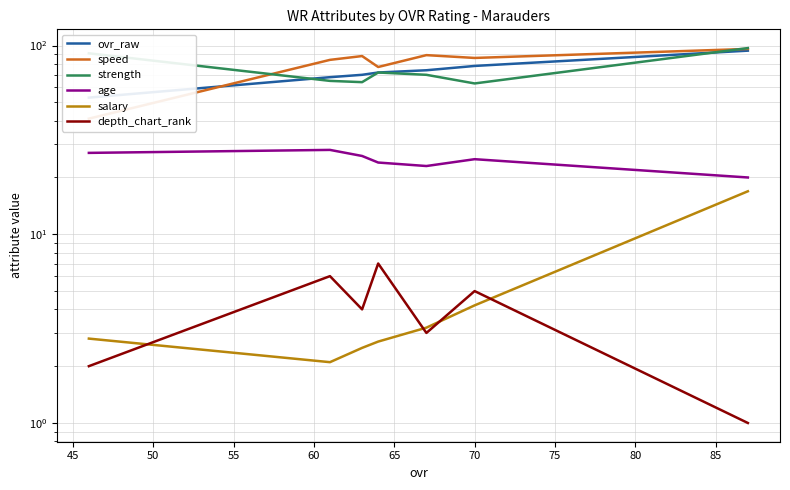

What is the greatest value displayed?

97.0